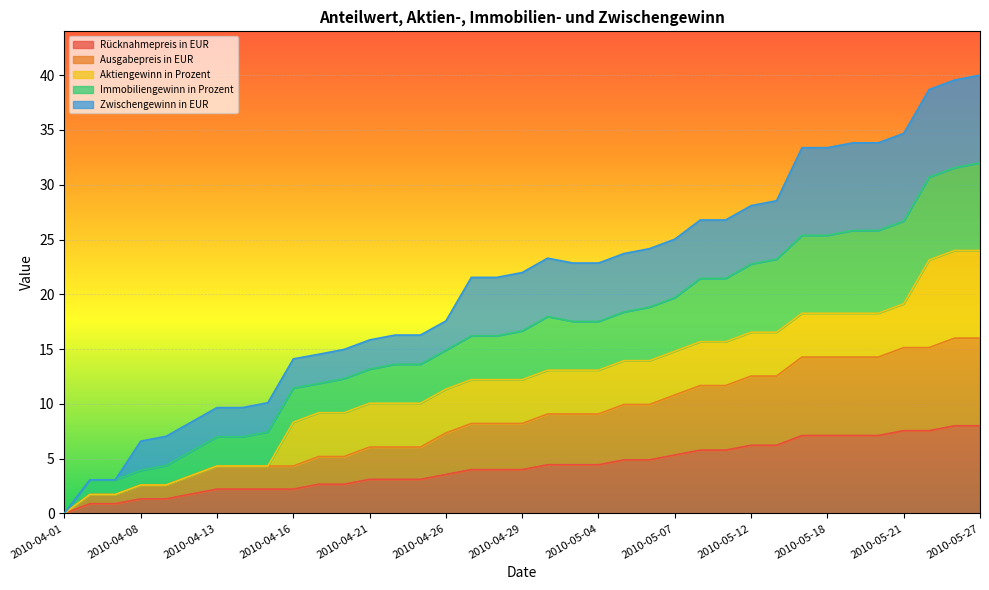

Which has a higher value, 2010-04-01 or 2010-04-08?

2010-04-08